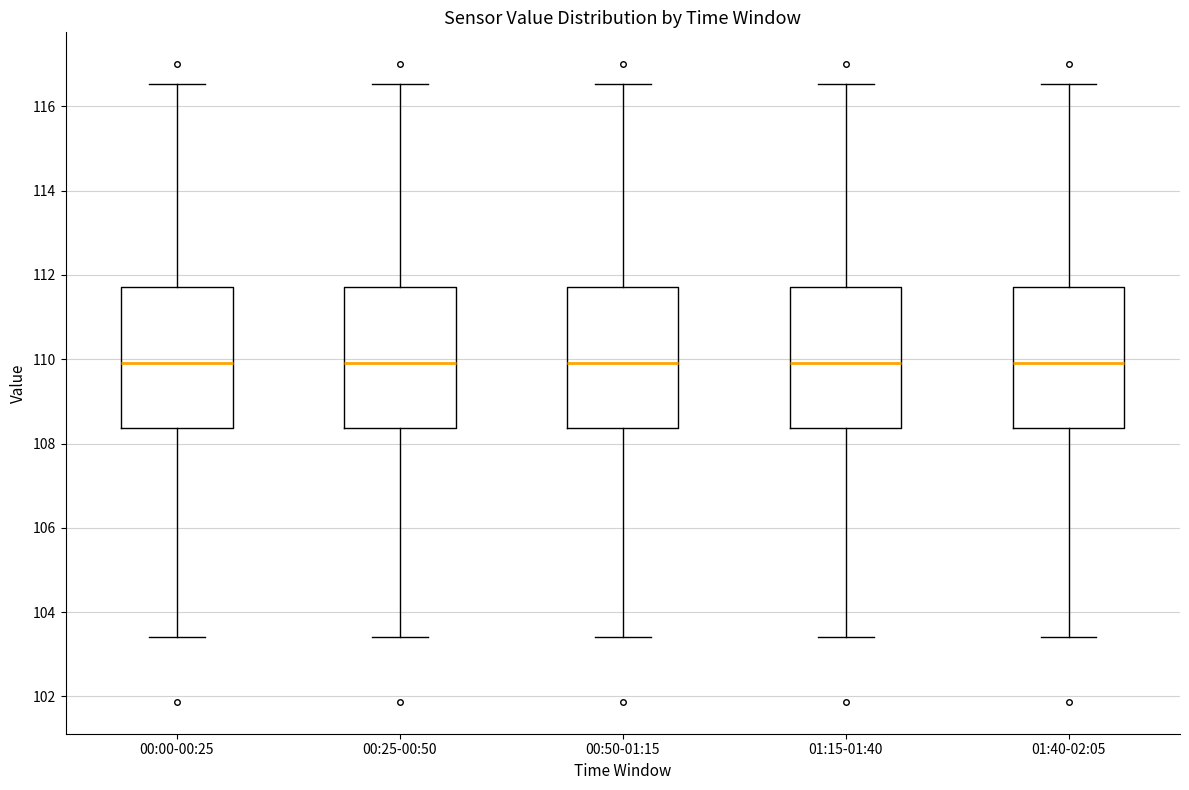

Reading left to right, read every box against the y-axis: the position of its median line, the range the box covers, and the ends of its whiskers. The values are not printed on the chart, so give them approximately, as read against the axis.

00:00-00:25: median 110.0, box 108.4 to 111.8, whiskers 103.4 to 116.6
00:25-00:50: median 110.0, box 108.4 to 111.8, whiskers 103.4 to 116.6
00:50-01:15: median 110.0, box 108.4 to 111.8, whiskers 103.4 to 116.6
01:15-01:40: median 110.0, box 108.4 to 111.8, whiskers 103.4 to 116.6
01:40-02:05: median 110.0, box 108.4 to 111.8, whiskers 103.4 to 116.6